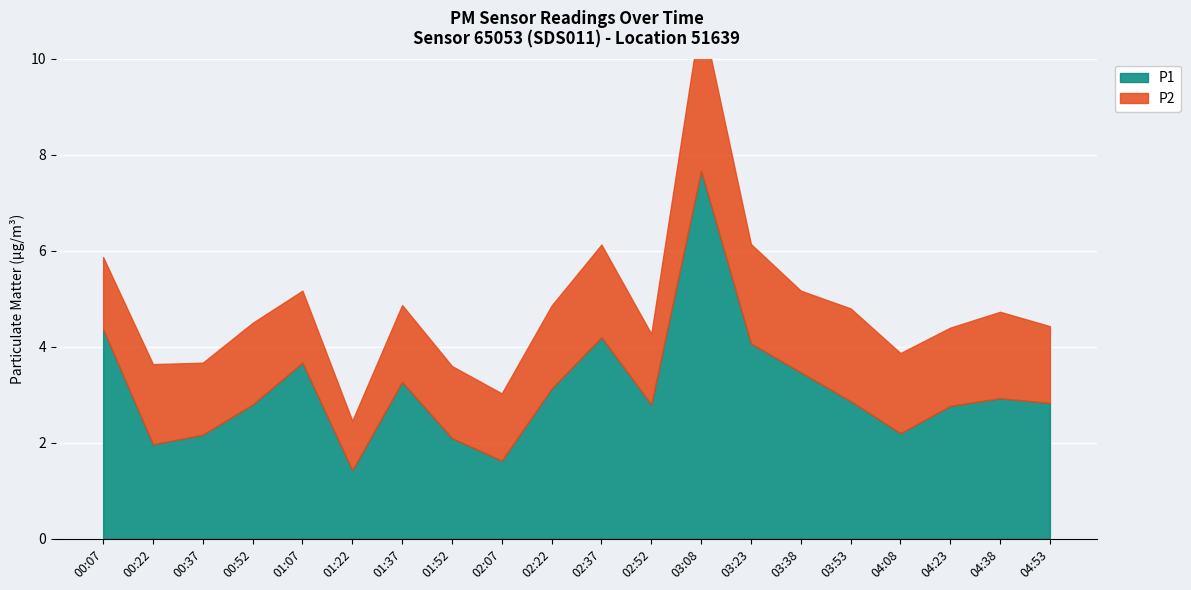

At which label does the data first exceed 2?

00:07